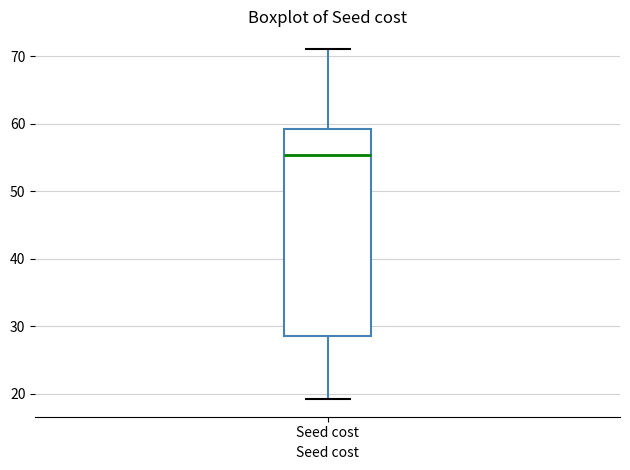

Read this box plot against the y-axis: the position of the median line, the range covered by the box, and the ends of both whiskers. The values are not printed on the chart, so give them approximately, as read against the axis.

median 55, box 29 to 59, whiskers 19 to 71